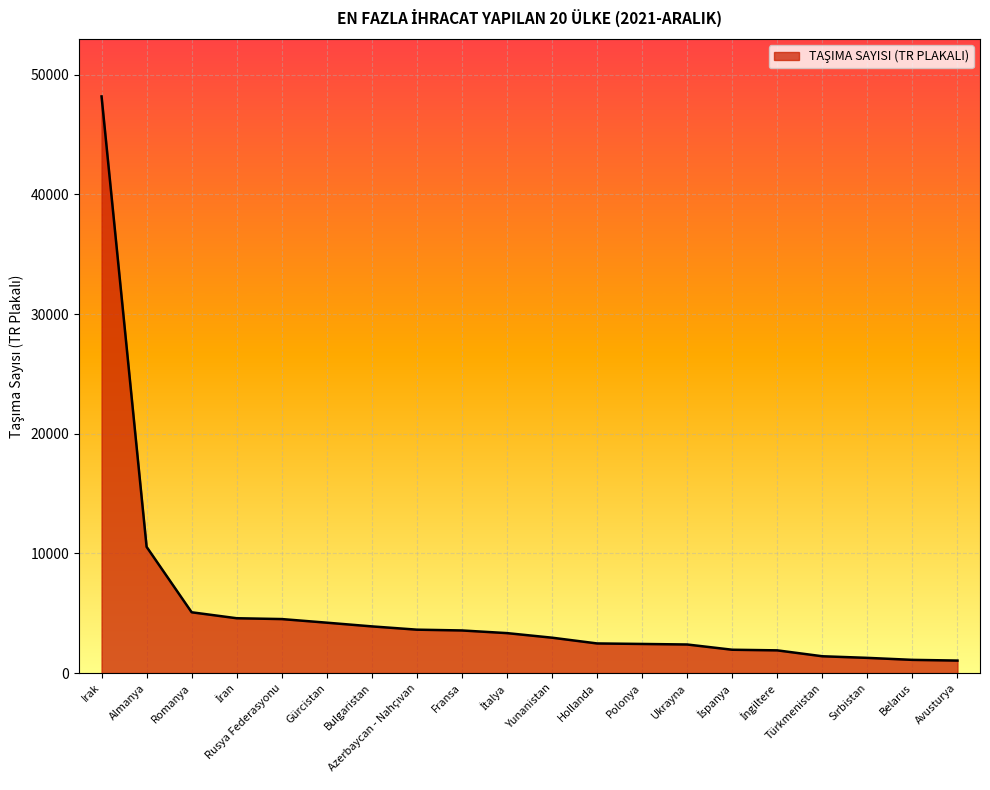

What is the average value?

5522